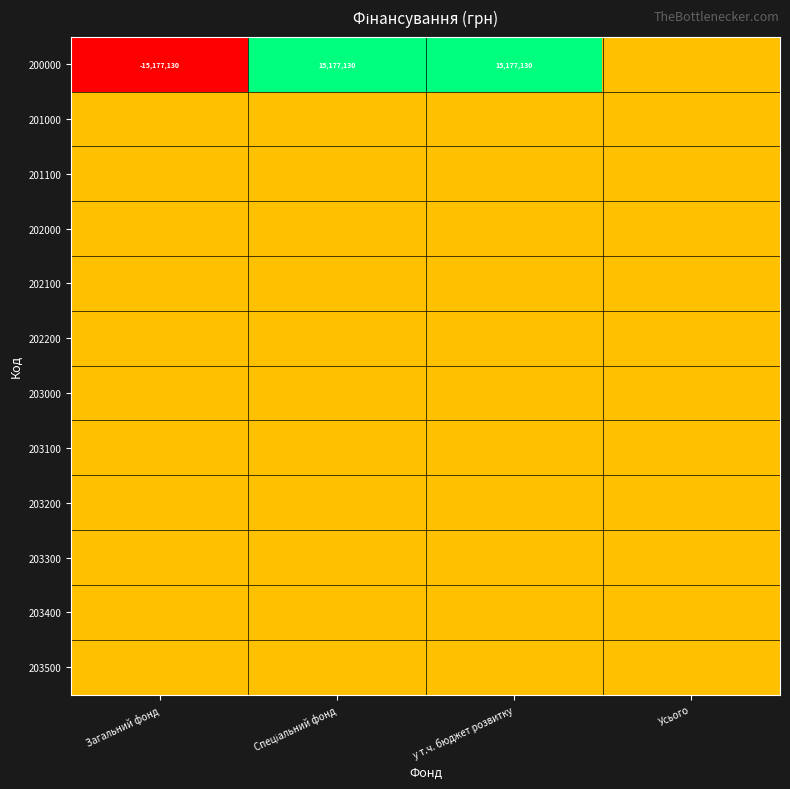

Which category has the highest value across all series?

Спеціальний фонд